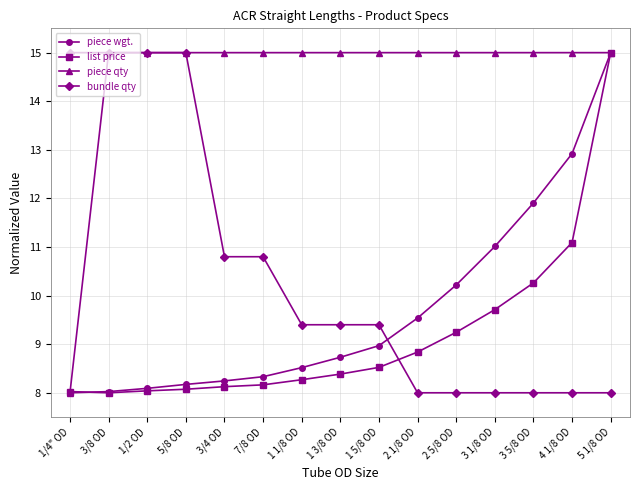

What is the greatest value displayed?

15.0